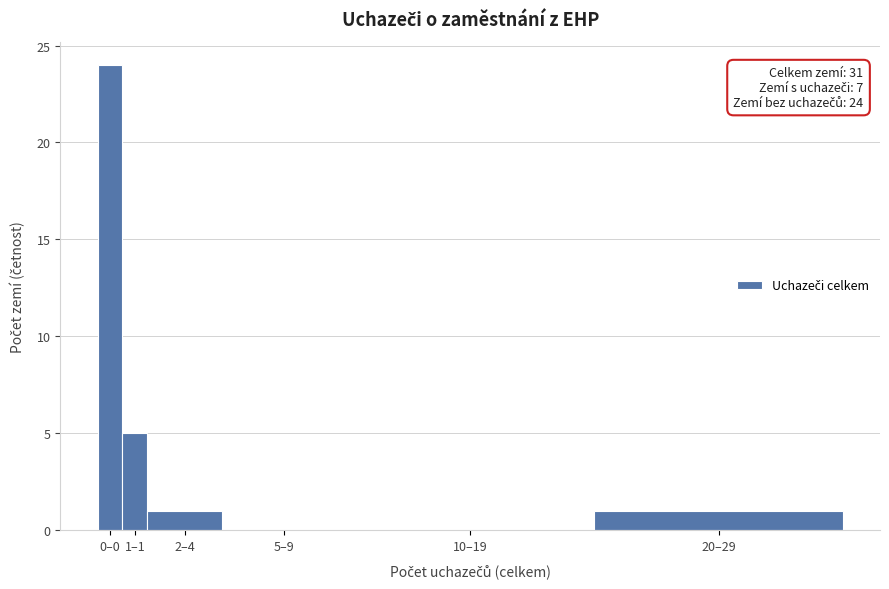

Reading right to left, extract all data points from this chart.

20–29=1	10–19=0	5–9=0	2–4=1	1–1=5	0–0=24